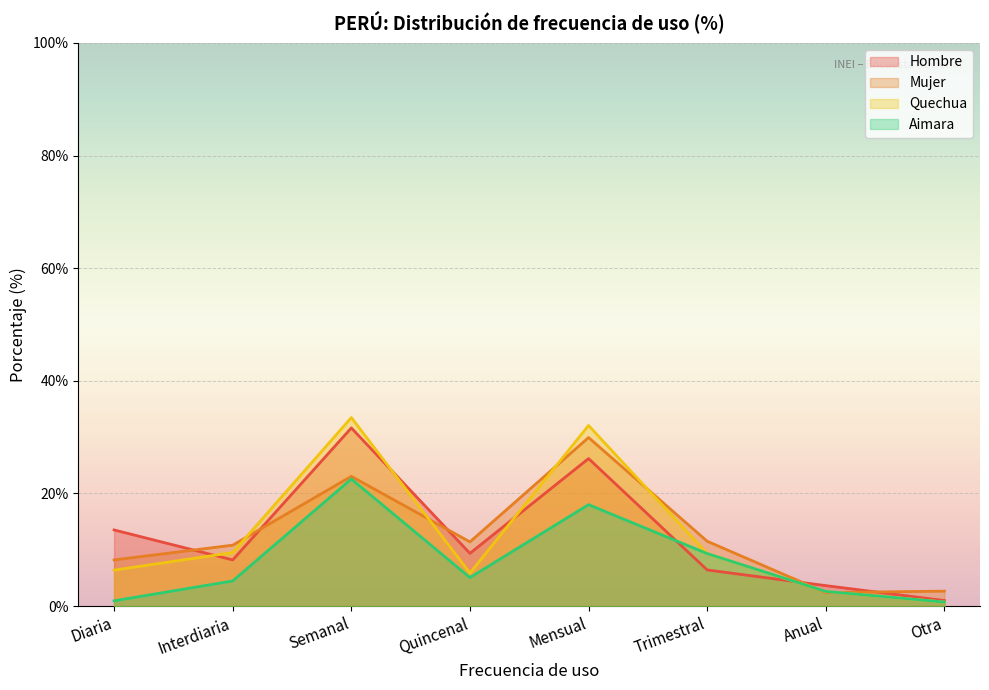

Which category has the highest value in the Hombre series?

Semanal